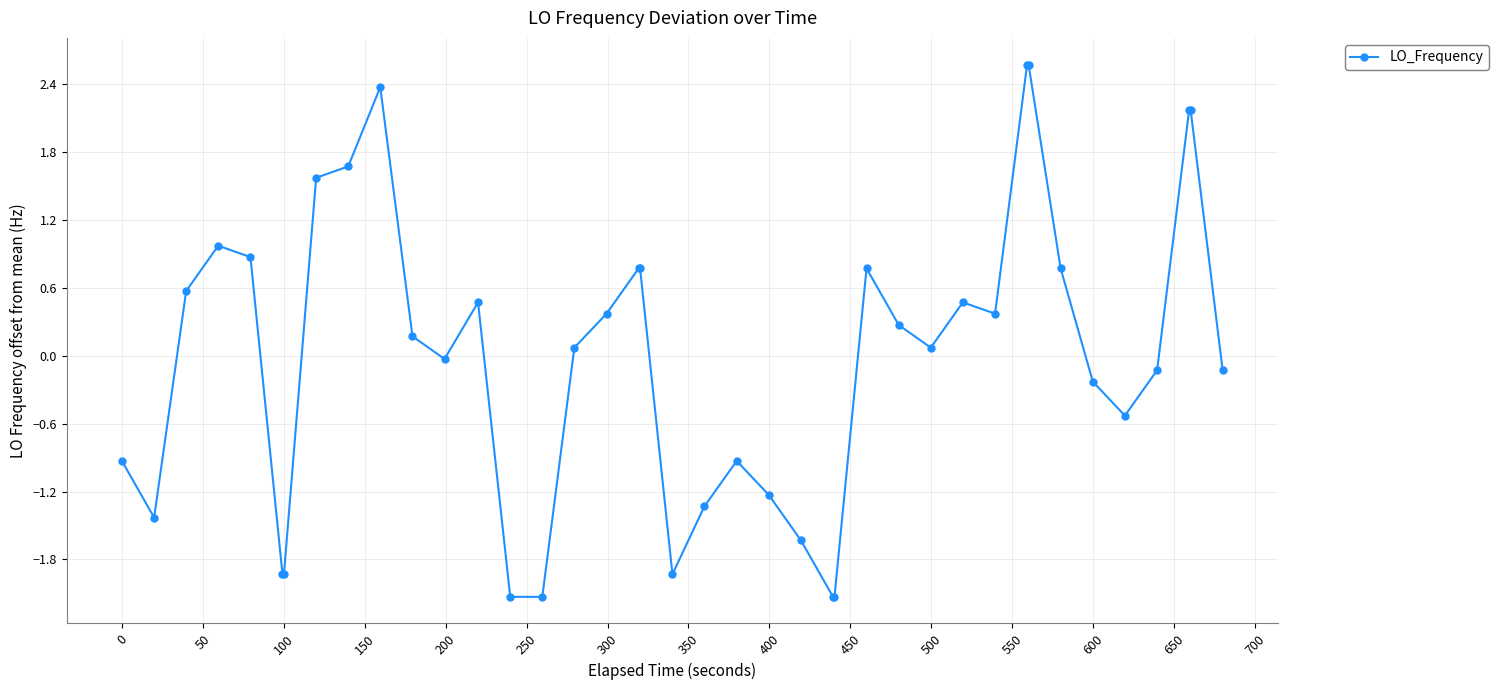

What is the value of the 15th point from the left?

-2.1